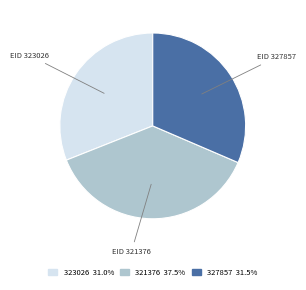

What is the ratio of the value at EID 321376 to the value at EID 323026?

1.2